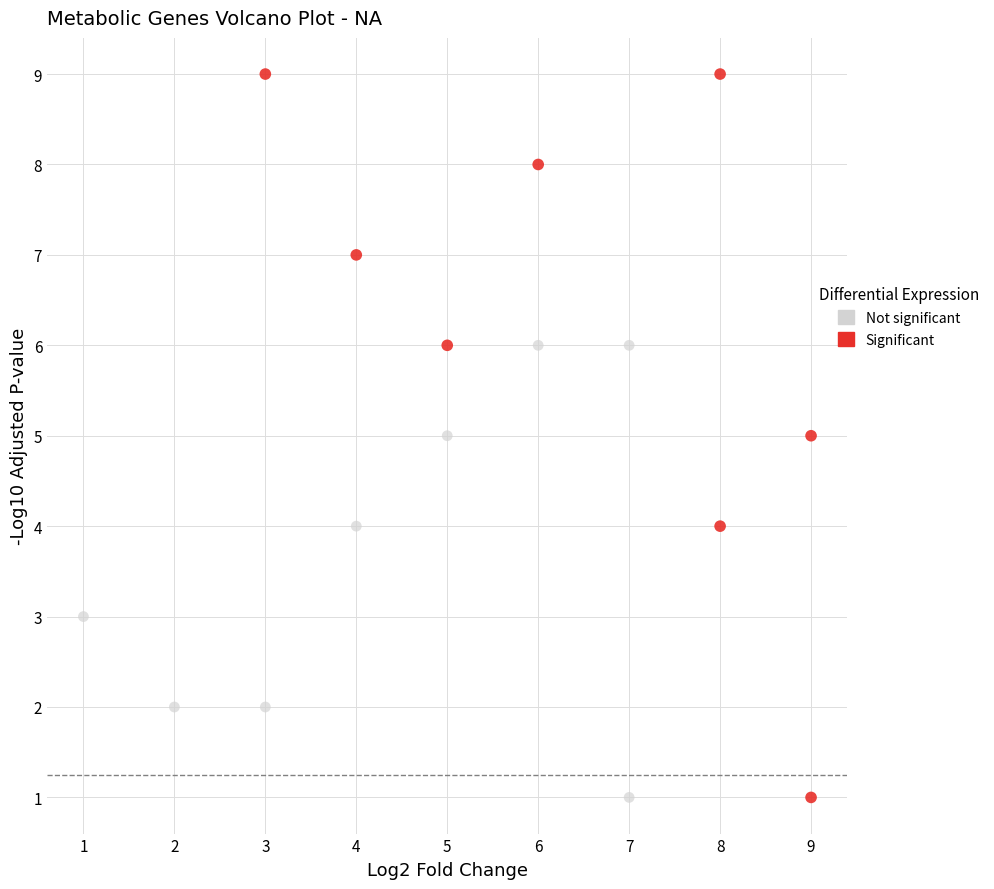

Which series has the widest spread of Y values?

Significant